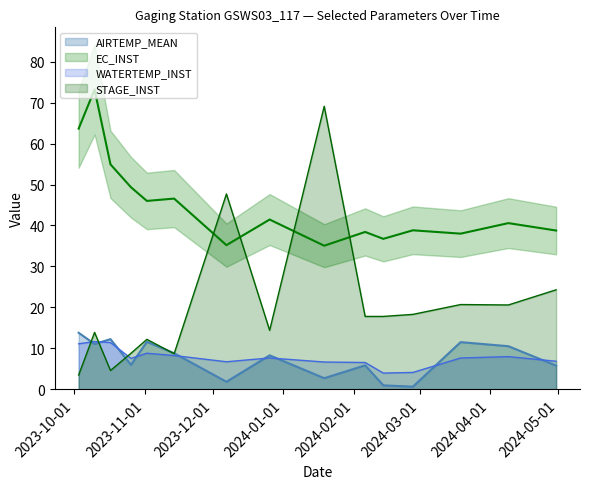

At how many categories does at least one series exceed 43?

8